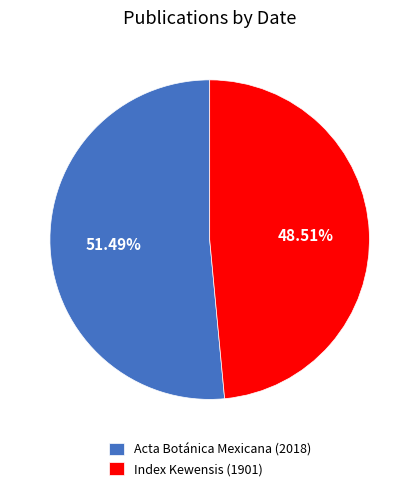

Does Acta Botánica Mexicana (2018) account for over 50% of the chart?

Yes